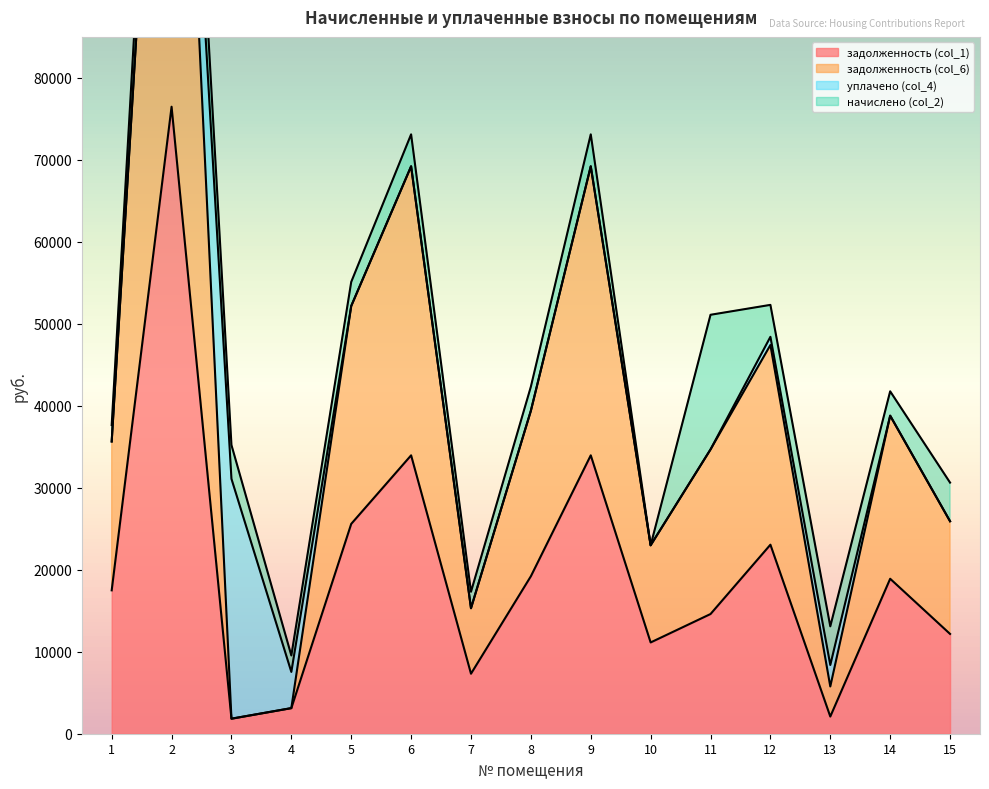

What is the highest value of the задолженность (col_1) series?

76482.0